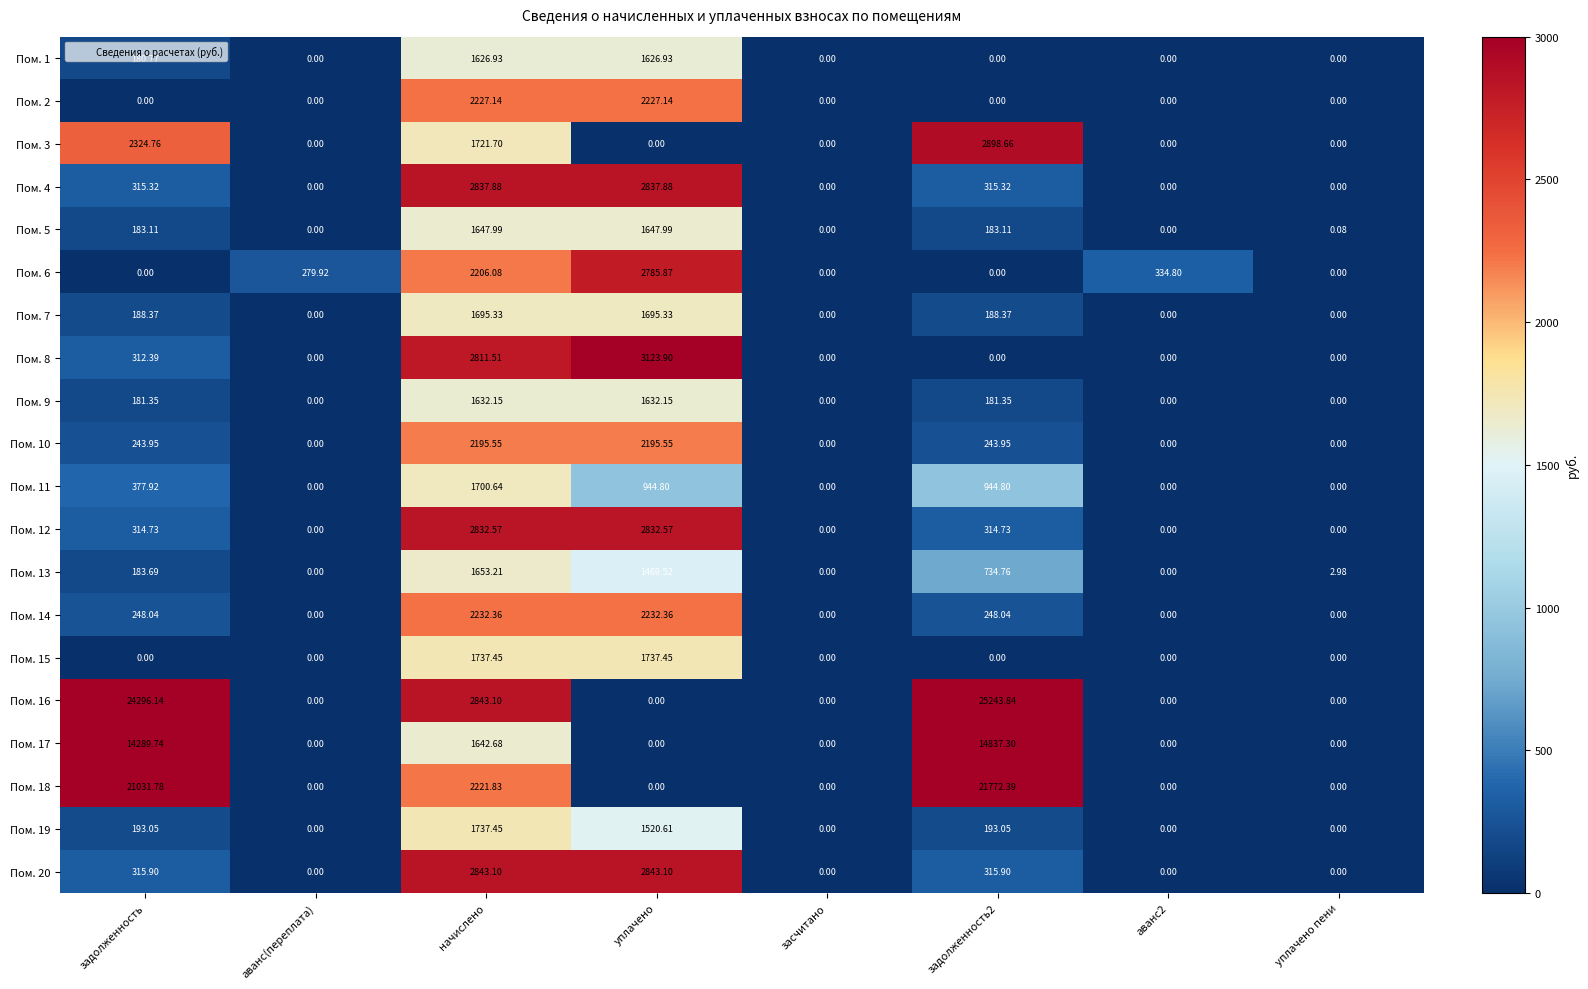

Where does the Пом. 6 series first go above 279?

аванс(переплата)